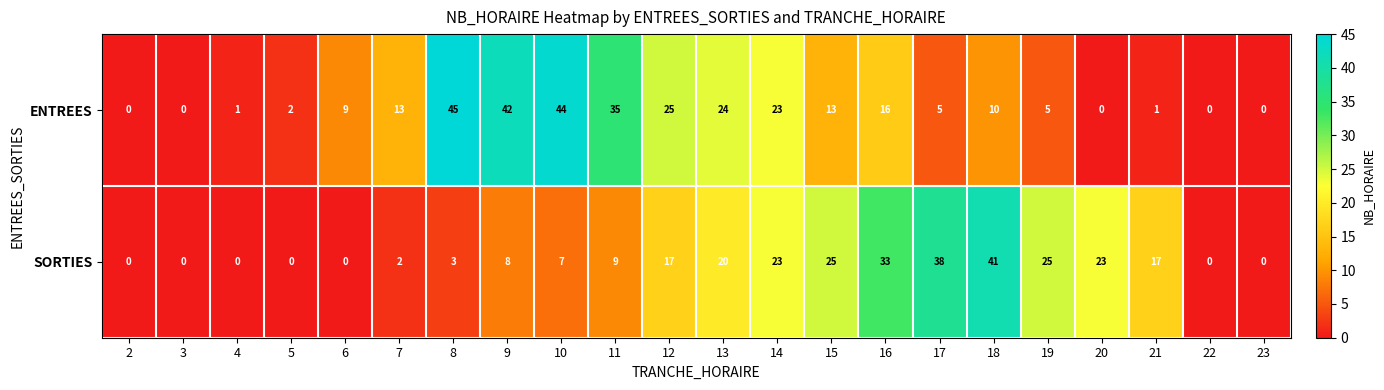

Is the value of ENTREES at 15 greater than the value of SORTIES at 10?

Yes